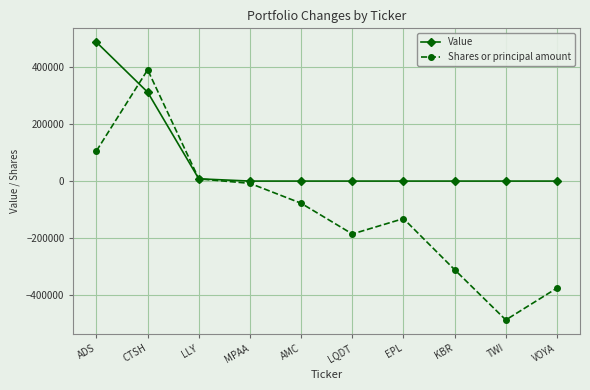

Reading left to right, what are all the values shown in this chart?

Value: 486467.0	311446.7	7888.7	0.0	0.0	0.0	0.0	0.0	0.0	0.0
Shares or principal amount: 105902.0	389875.0	7775.0	-7950.0	-77775.0	-185335.0	-131502.0	-310518.0	-486467.0	-374908.0